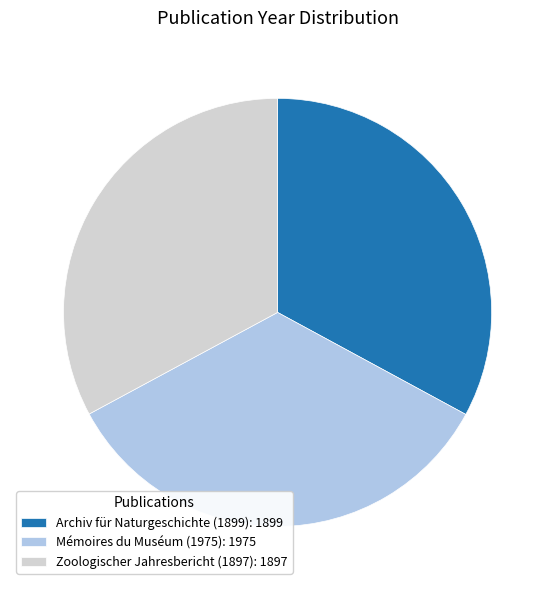

Is the sum of Zoologischer Jahresbericht (1897): 1897 and Mémoires du Muséum (1975): 1975 greater than half?

Yes